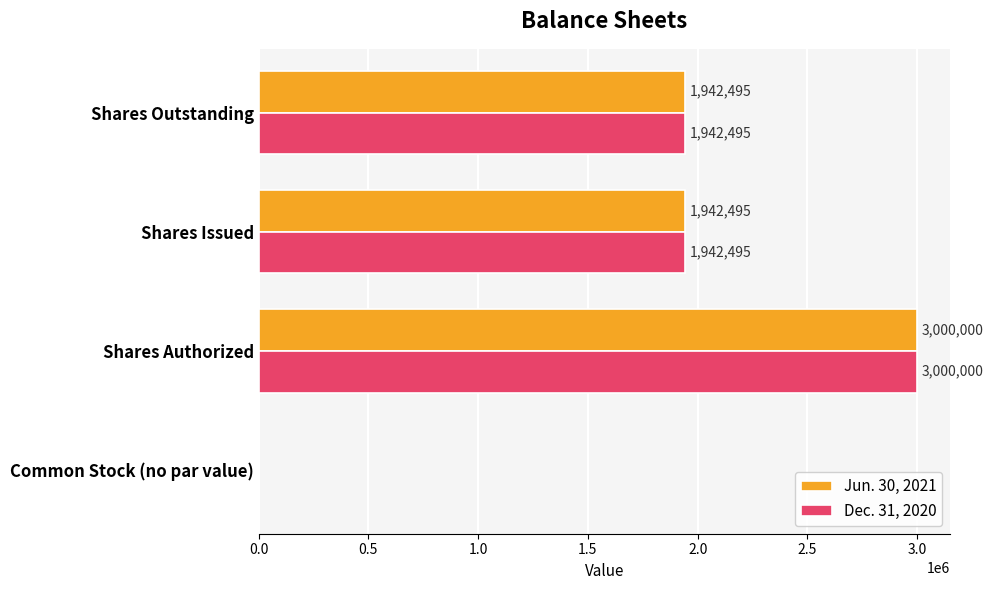

Count the Dec. 31, 2020 values in the range 1942495 to 3000000.

3